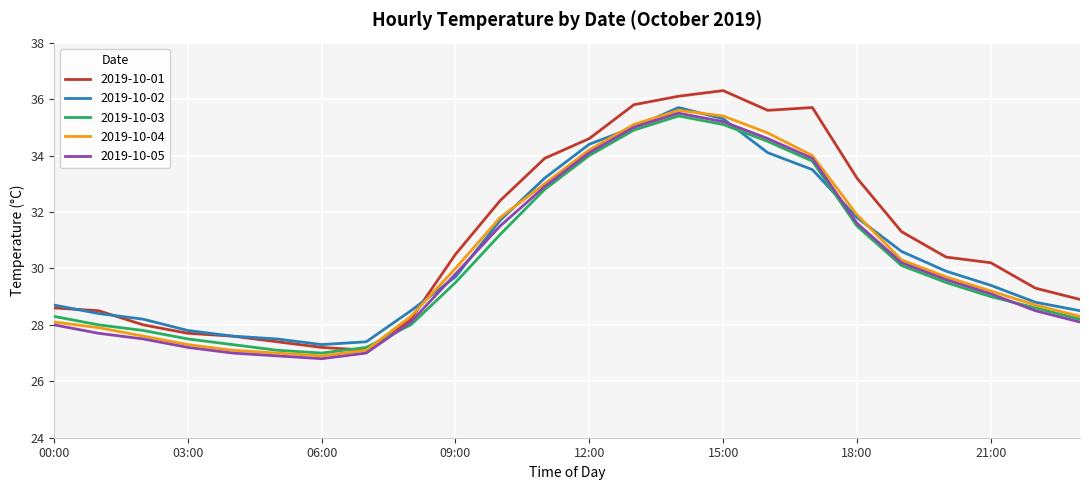

Which series has the largest range (max minus min)?

2019-10-01